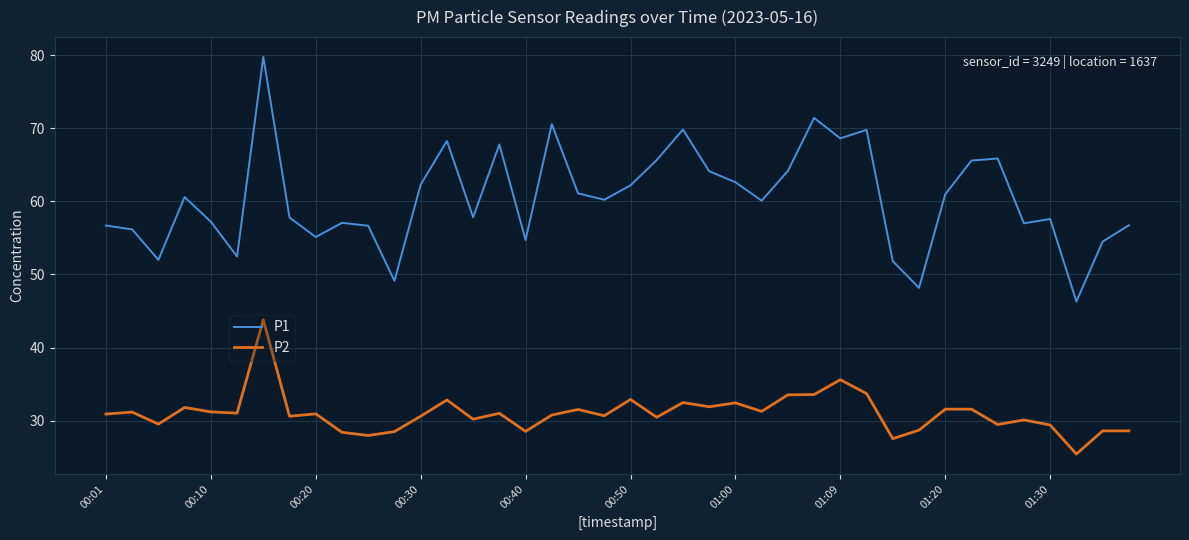

How many interior local valleys does the P1 series have?

12